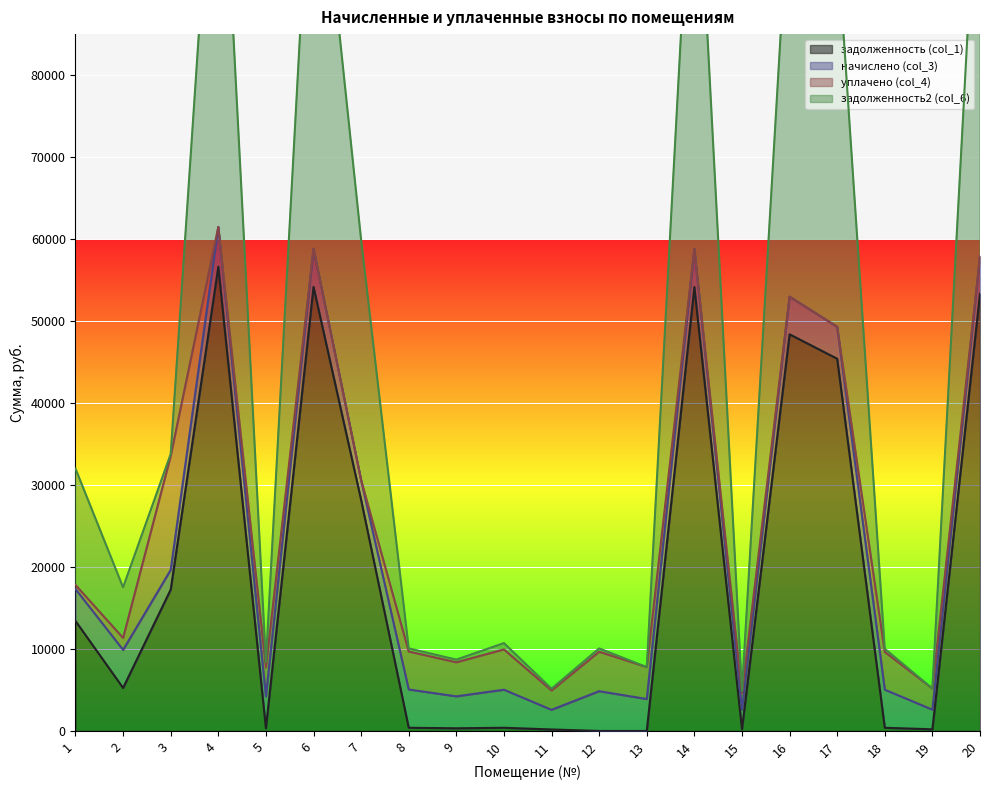

At which label does задолженность2 (col_6) reach its minimum?

15